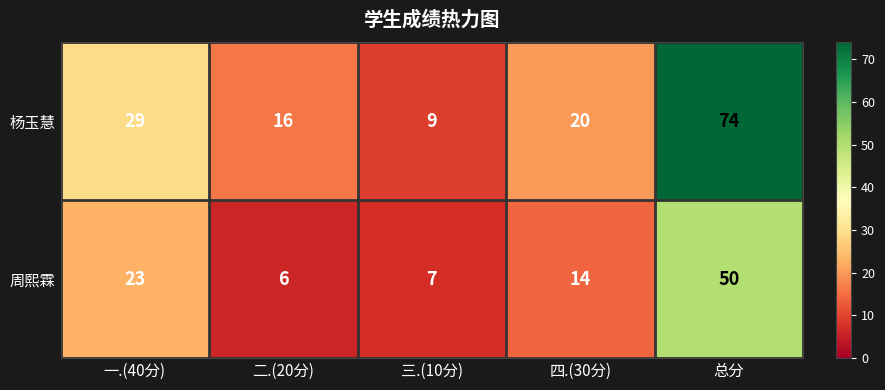

What is the maximum value shown in the chart?

74